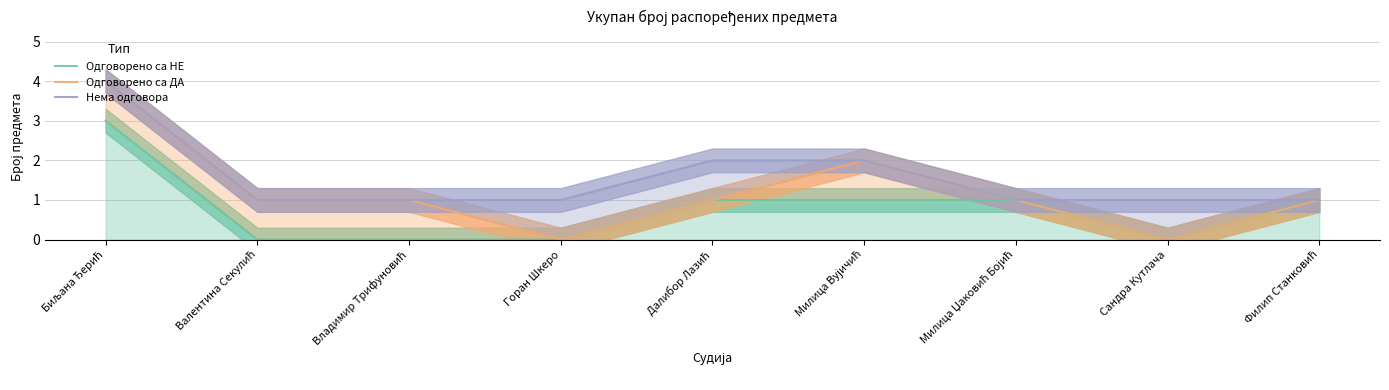

Which series has the largest total across all categories?

Нема одговора